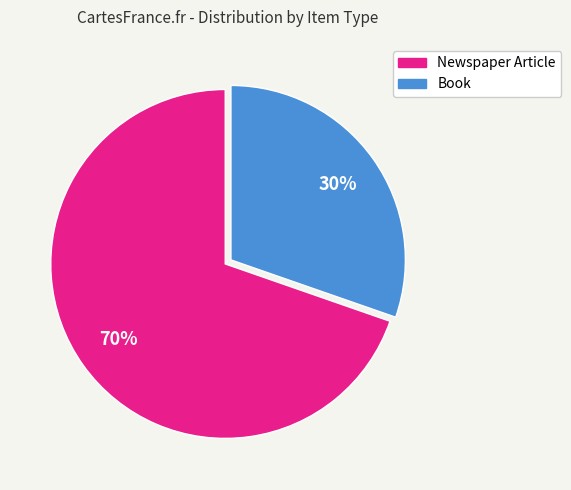

To the nearest percent, what is the average slice percentage?

50%